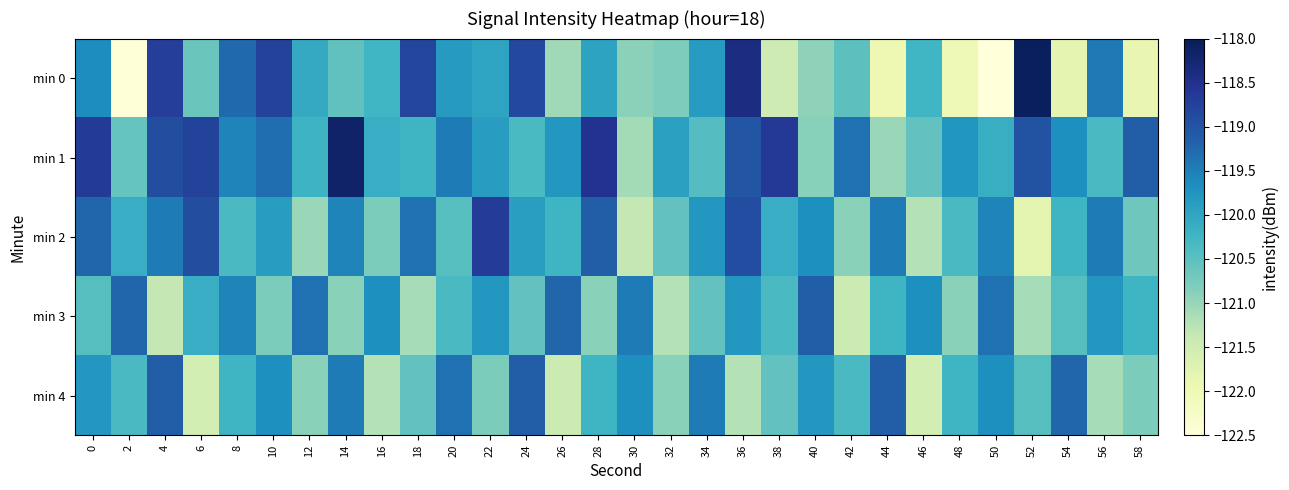

Reading right to left, list all the values displayed in this chart.

min 0: 58=-121.9	56=-119.4	54=-121.8	52=-118.1	50=-122.5	48=-122.0	46=-120.2	44=-122.0	42=-120.5	40=-120.9	38=-121.5	36=-118.4	34=-119.9	32=-120.8	30=-120.9	28=-120.0	26=-121.1	24=-118.8	22=-120.0	20=-119.8	18=-118.8	16=-120.2	14=-120.5	12=-120.1	10=-118.8	8=-119.2	6=-120.6	4=-118.7	2=-122.5	0=-119.6
min 1: 58=-119.1	56=-120.3	54=-119.7	52=-119.0	50=-120.1	48=-119.8	46=-120.5	44=-121.0	42=-119.3	40=-120.9	38=-118.7	36=-119.0	34=-120.4	32=-119.9	30=-121.1	28=-118.5	26=-119.8	24=-120.3	22=-119.9	20=-119.5	18=-120.2	16=-120.1	14=-118.2	12=-120.2	10=-119.3	8=-119.6	6=-118.8	4=-118.9	2=-120.6	0=-118.7
min 2: 58=-120.7	56=-119.5	54=-120.2	52=-121.8	50=-119.6	48=-120.3	46=-121.2	44=-119.5	42=-120.9	40=-119.7	38=-120.1	36=-118.9	34=-119.8	32=-120.6	30=-121.3	28=-119.1	26=-120.2	24=-119.9	22=-118.7	20=-120.5	18=-119.3	16=-120.8	14=-119.6	12=-121.0	10=-119.9	8=-120.3	6=-118.9	4=-119.5	2=-120.1	0=-119.2
min 3: 58=-120.2	56=-119.8	54=-120.5	52=-121.1	50=-119.3	48=-120.9	46=-119.7	44=-120.2	42=-121.5	40=-119.1	38=-120.3	36=-119.8	34=-120.6	32=-121.2	30=-119.5	28=-120.9	26=-119.2	24=-120.6	22=-119.8	20=-120.3	18=-121.1	16=-119.7	14=-120.9	12=-119.3	10=-120.8	8=-119.6	6=-120.1	4=-121.3	2=-119.2	0=-120.5
min 4: 58=-120.8	56=-121.1	54=-119.2	52=-120.5	50=-119.7	48=-120.2	46=-121.6	44=-119.1	42=-120.3	40=-119.8	38=-120.6	36=-121.2	34=-119.5	32=-120.9	30=-119.7	28=-120.2	26=-121.5	24=-119.1	22=-120.8	20=-119.3	18=-120.6	16=-121.2	14=-119.5	12=-120.9	10=-119.7	8=-120.2	6=-121.6	4=-119.1	2=-120.3	0=-119.8